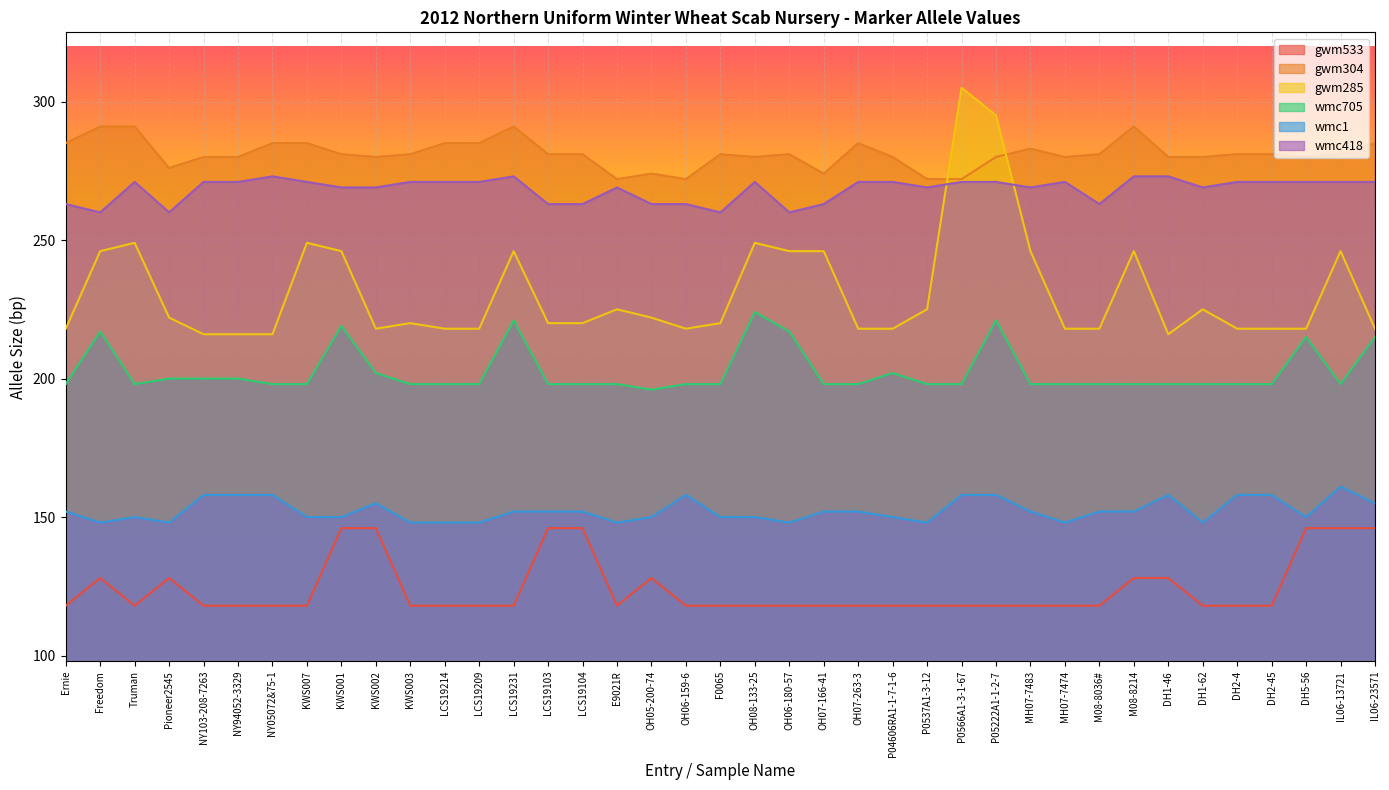

True or false: wmc705 and gwm533 cross at least once.

False